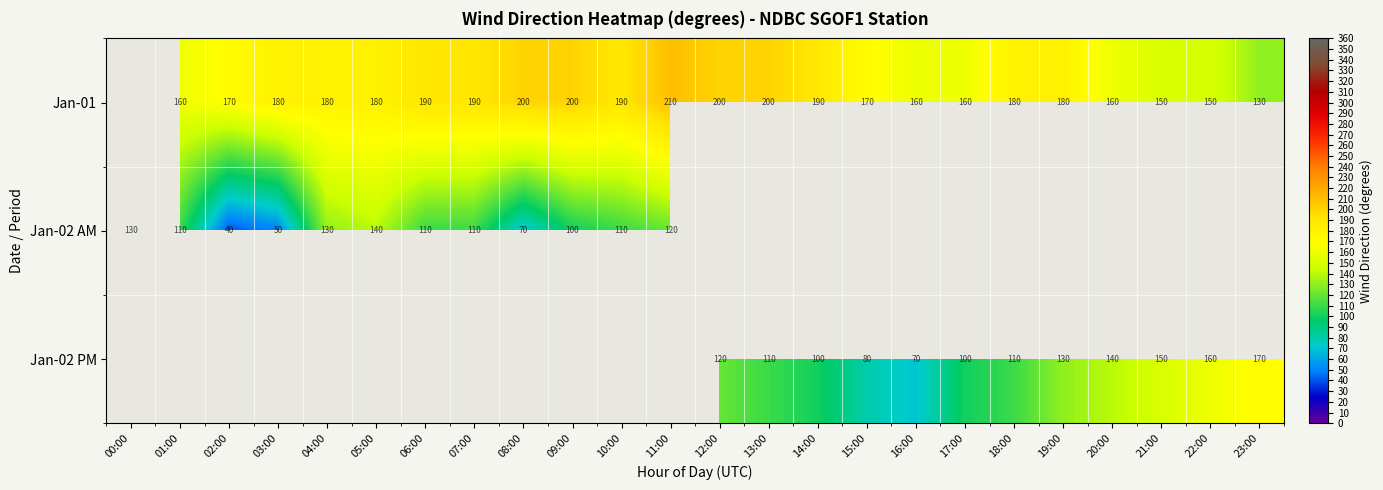

What is the difference between the Jan-01 values at 02:00 and 10:00?

20